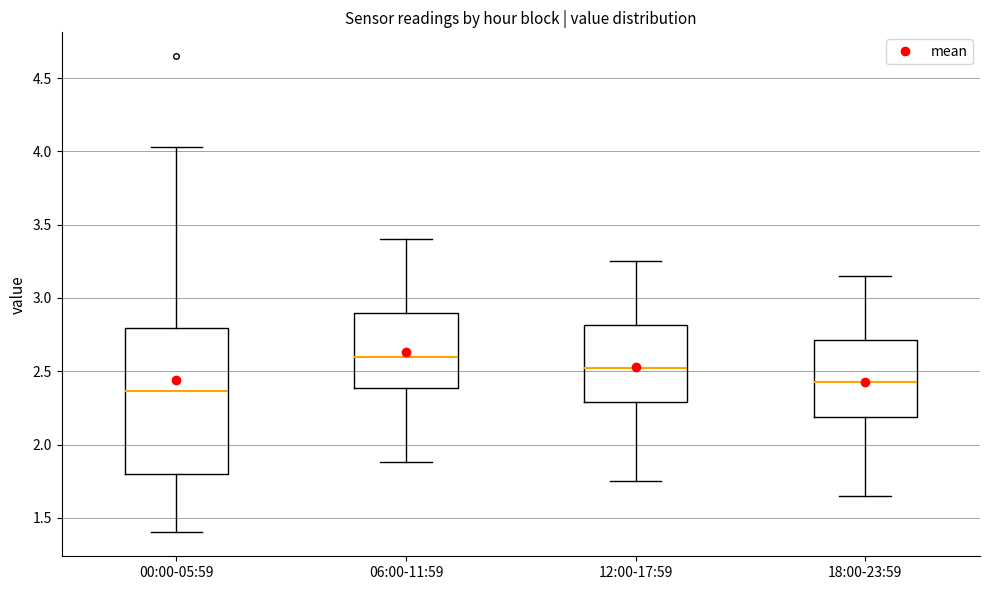

Reading left to right, read every box against the y-axis: the position of its median line, the range the box covers, and the ends of its whiskers. The values are not printed on the chart, so give them approximately, as read against the axis.

00:00-05:59: median 2.35, box 1.80 to 2.80, whiskers 1.40 to 4.05
06:00-11:59: median 2.60, box 2.40 to 2.90, whiskers 1.90 to 3.40
12:00-17:59: median 2.55, box 2.30 to 2.80, whiskers 1.75 to 3.25
18:00-23:59: median 2.45, box 2.20 to 2.70, whiskers 1.65 to 3.15